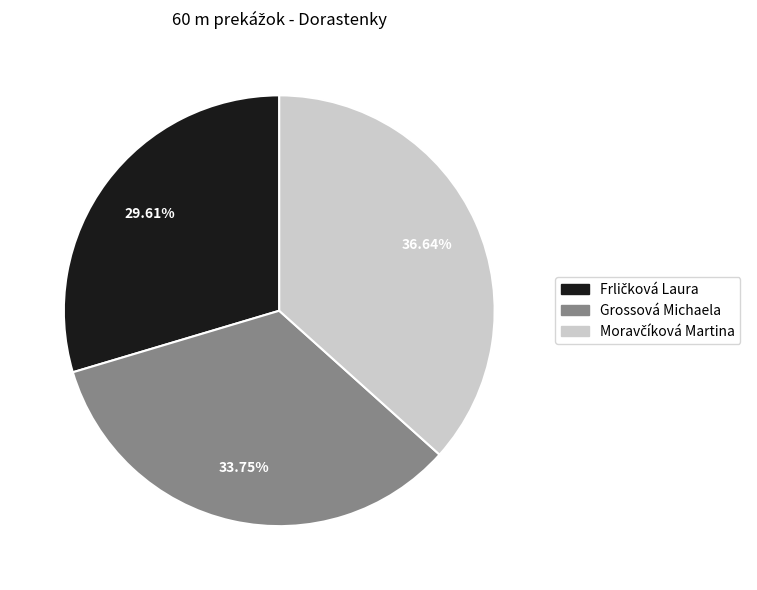

Is there any slice that represents more than half of the pie?

No